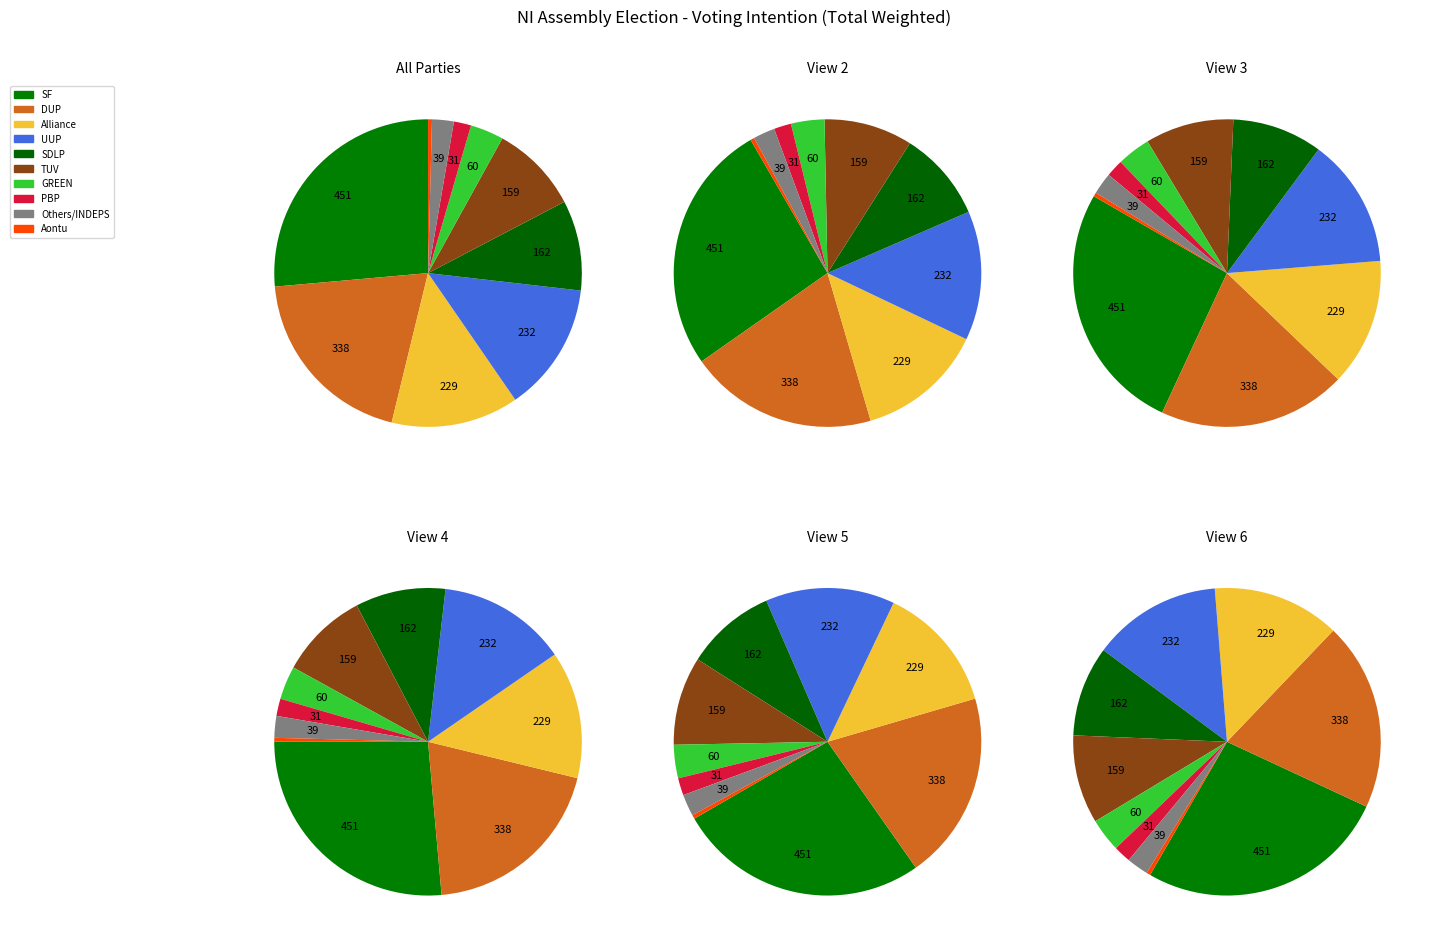

Does PBP account for over 50% of the chart?

No